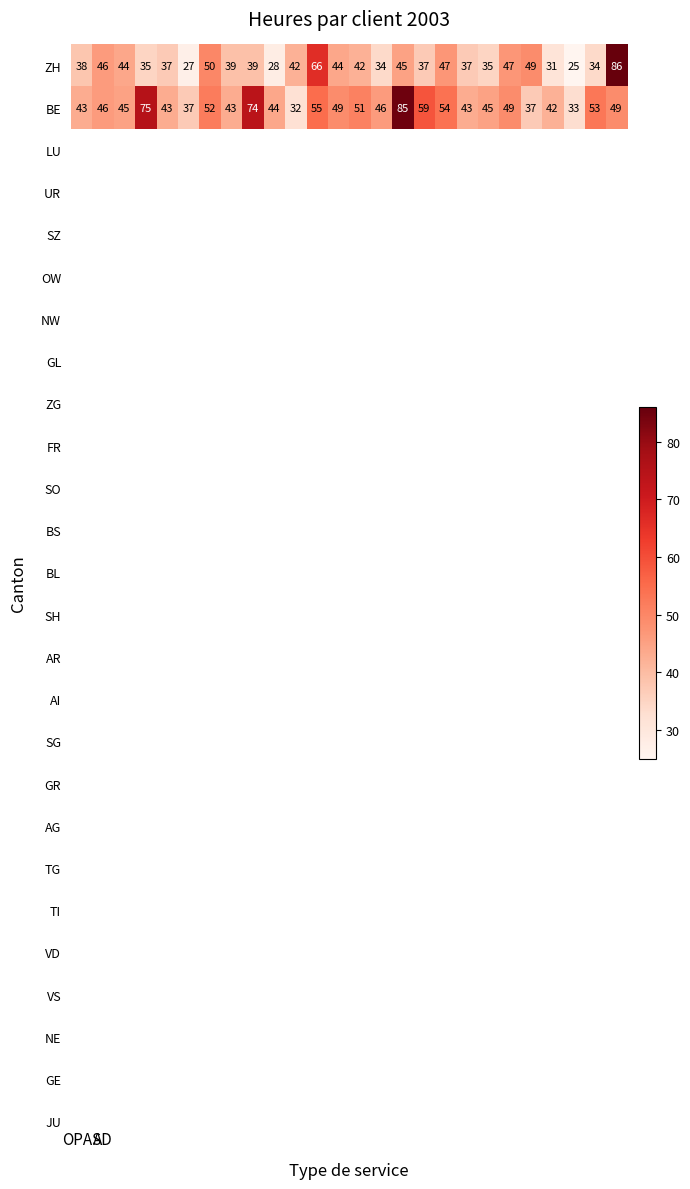

Rank the series by their average value, from highest to lowest.

BE, ZH